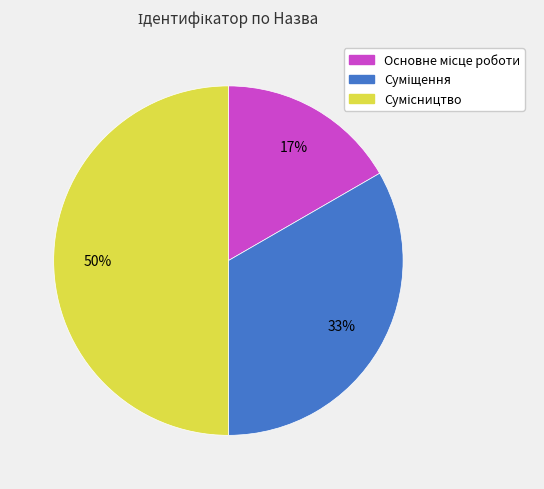

To the nearest percent, what is the average slice percentage?

33%